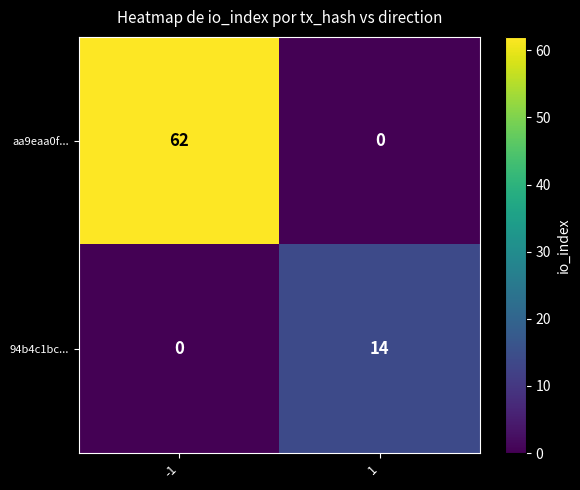

At which category is the sum across all series the highest?

-1